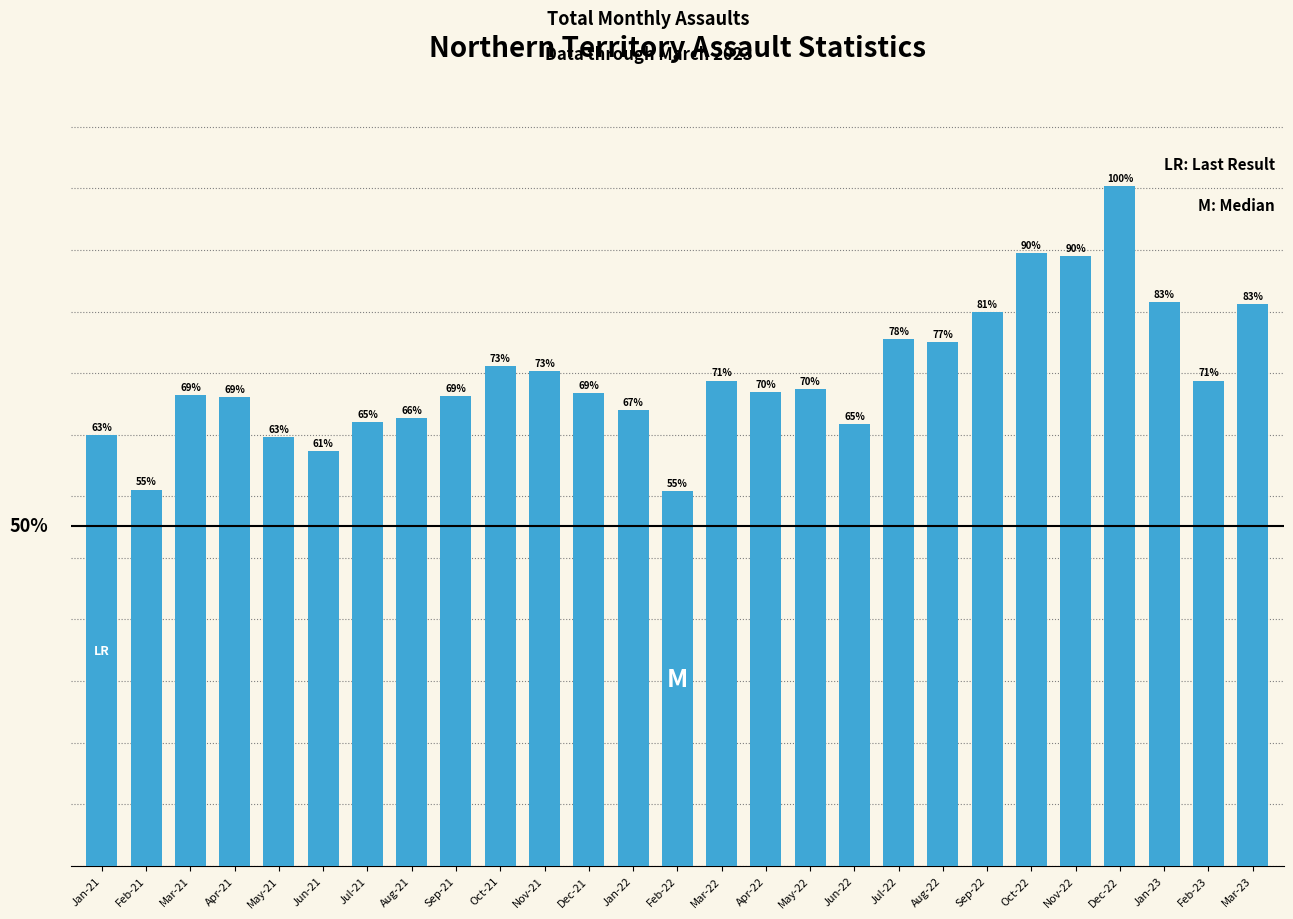

True or false: the data shows 608 at Feb-22.

True